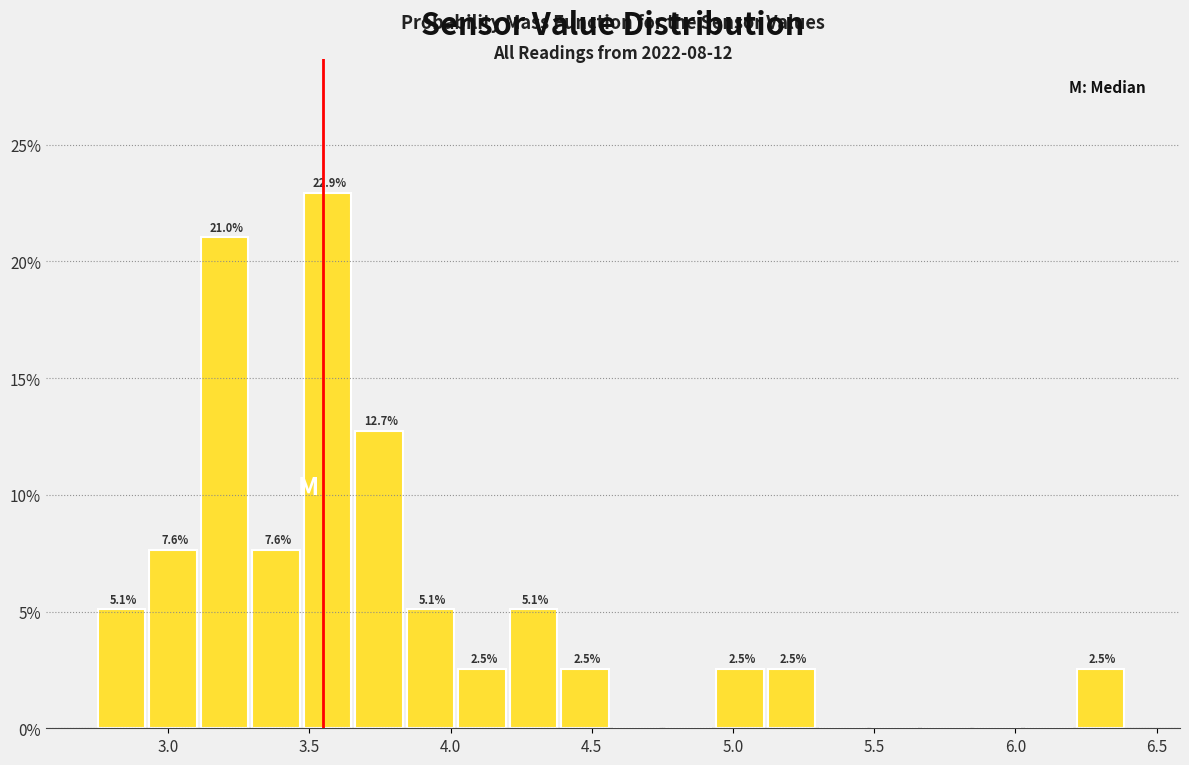

Read against the x-axis, roughly where is the centre of the tallest bar?

3.55